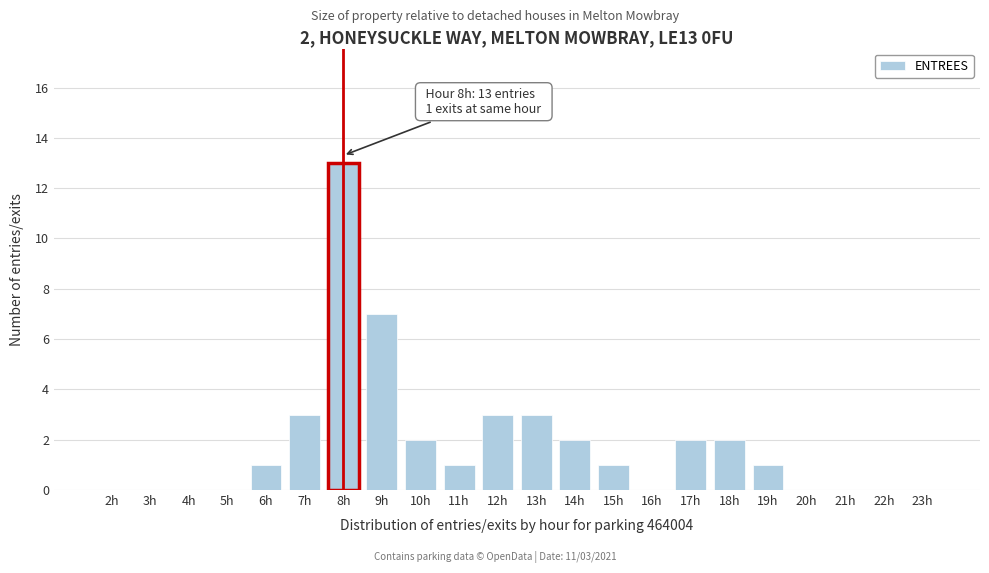

Reading left to right, extract all data points from this chart.

2h=0	3h=0	4h=0	5h=0	6h=1	7h=3	8h=13	9h=7	10h=2	11h=1	12h=3	13h=3	14h=2	15h=1	16h=0	17h=2	18h=2	19h=1	20h=0	21h=0	22h=0	23h=0